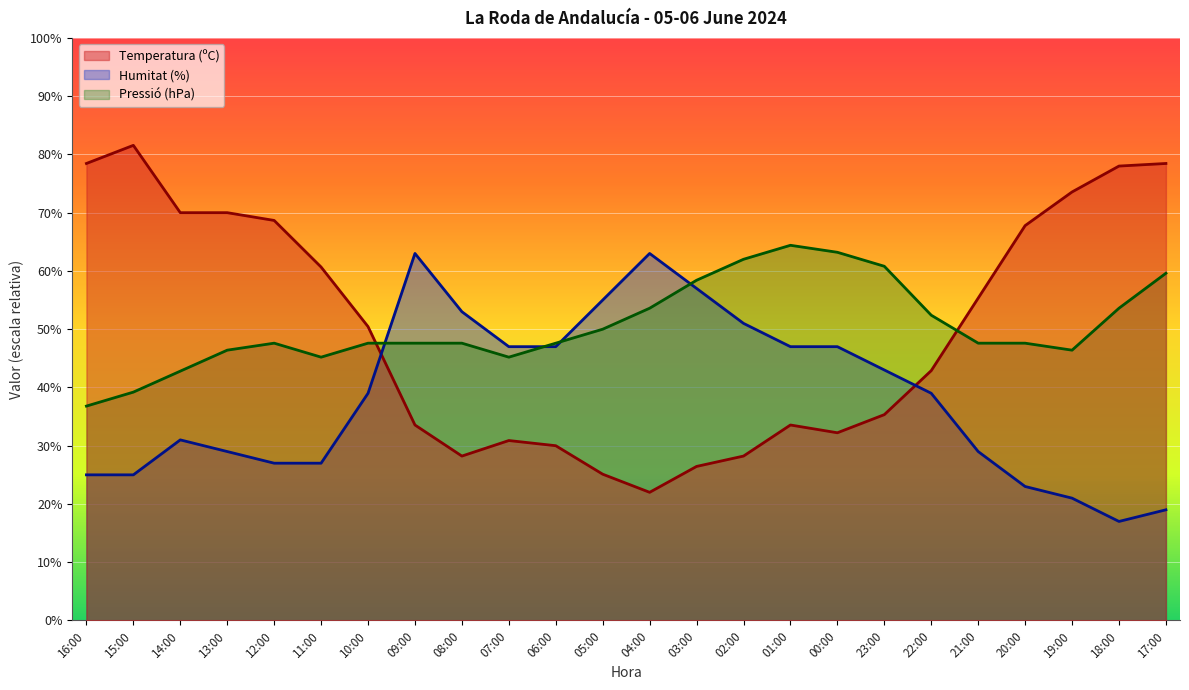

What is the value of the Temperatura (ºC) point at the 14th from the left?

26.4